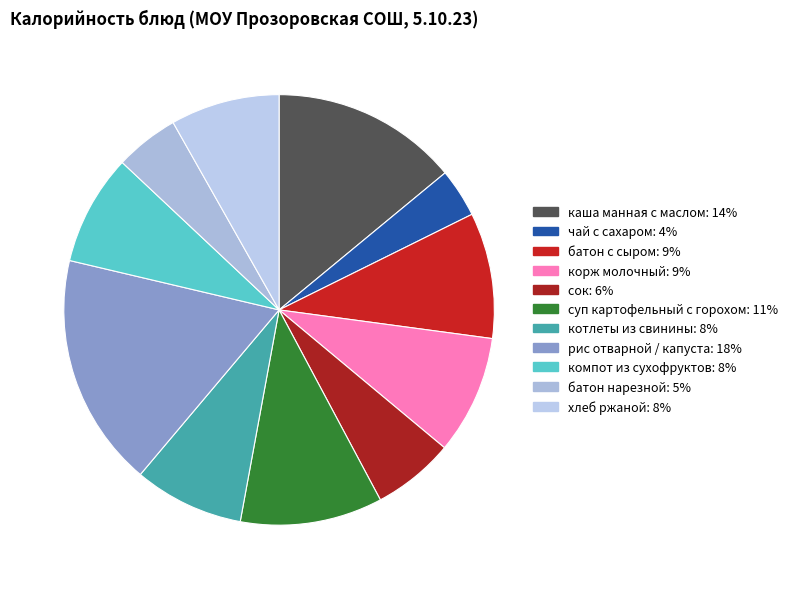

What portion of the pie excludes каша манная с маслом?

86.0%